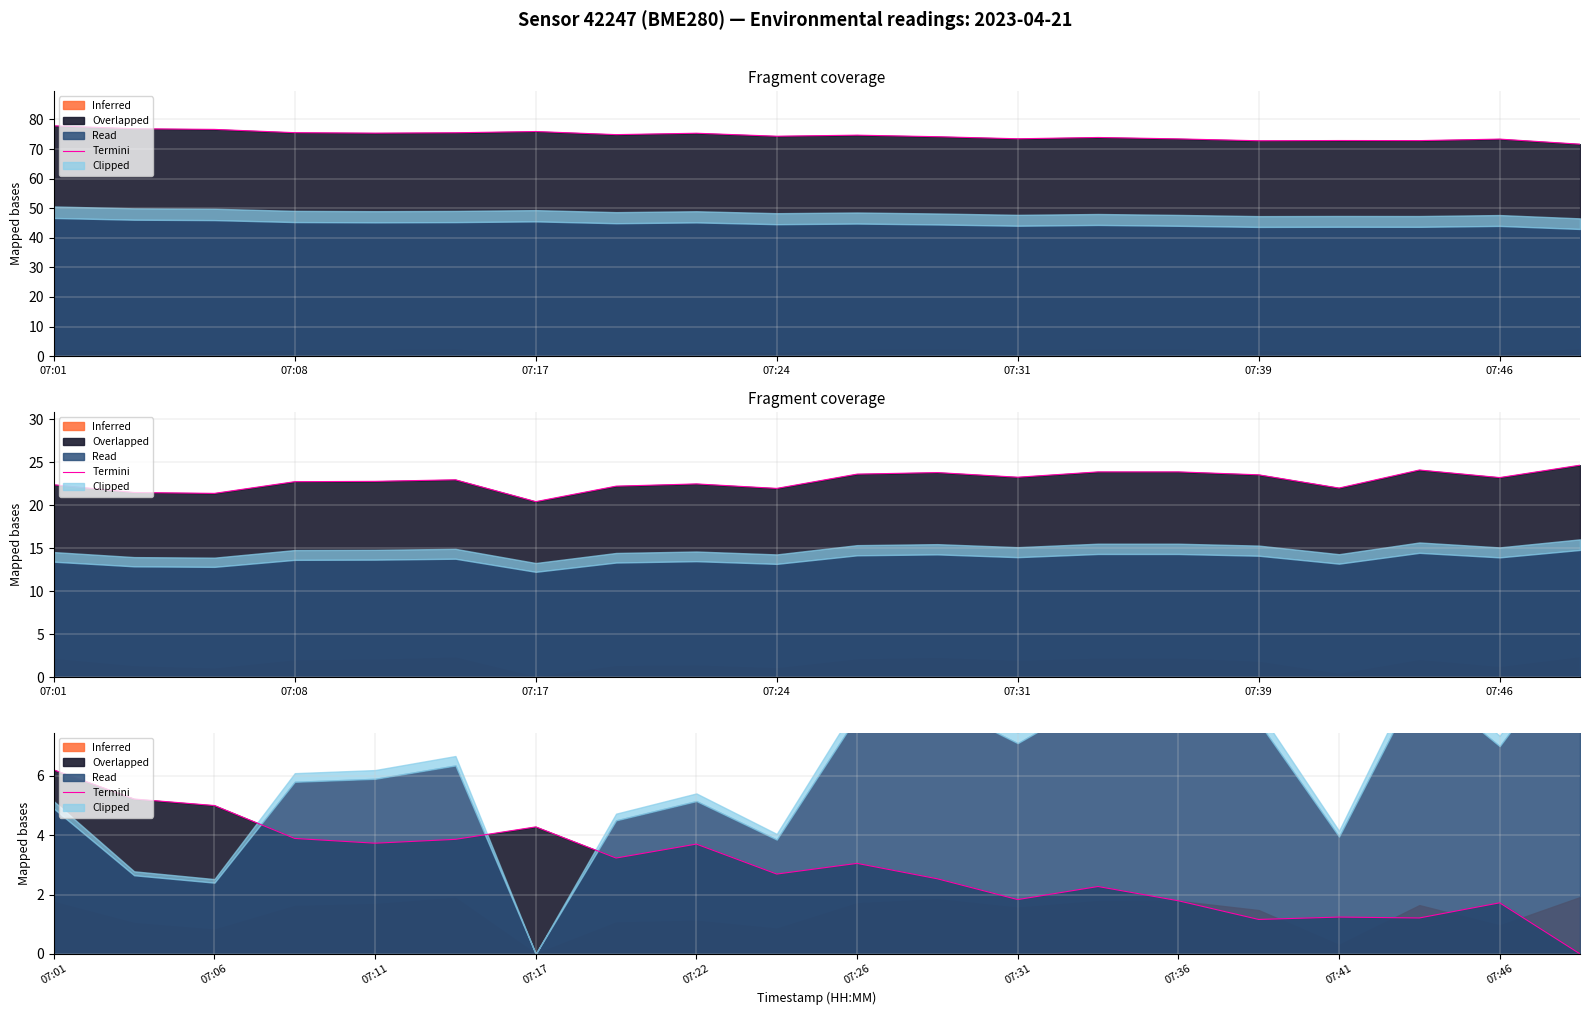

Where is the first local maximum?

07:17